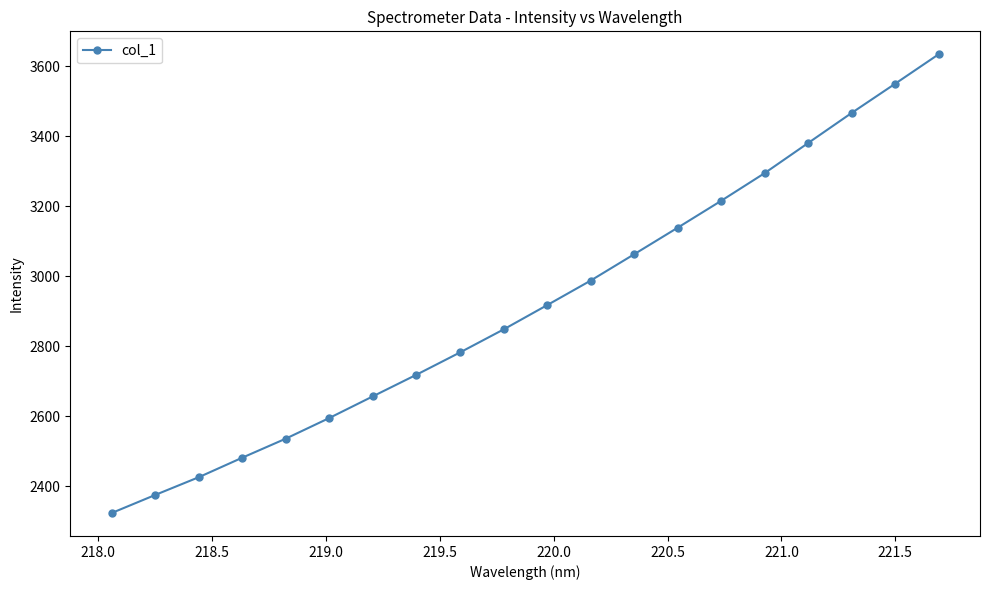

What is the value of the 18th point from the left?

3466.3